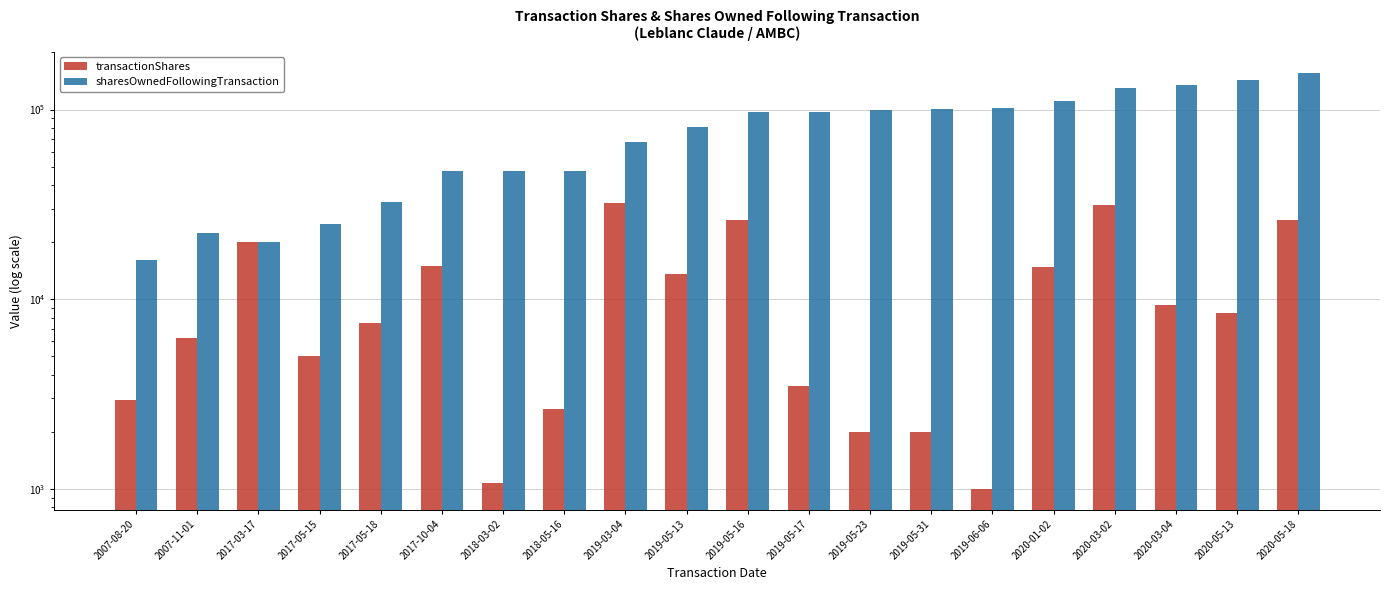

Rank the series at 2007-08-20 from lowest to highest value.

transactionShares, sharesOwnedFollowingTransaction